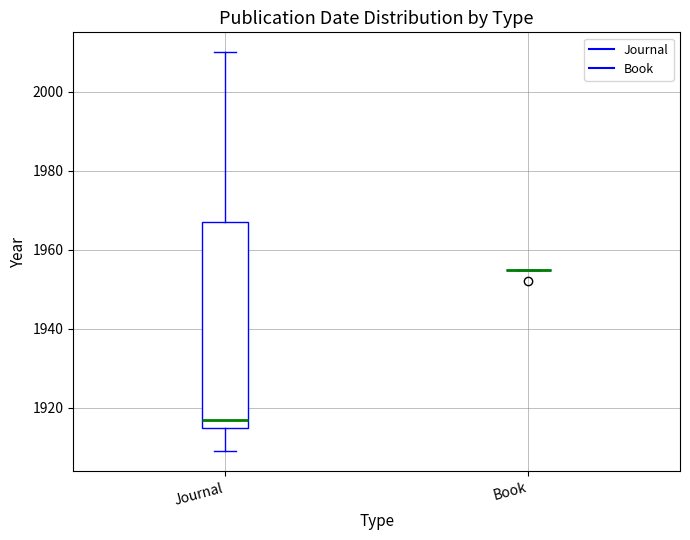

Where is the lower edge of the box for Journal on the y-axis? The values are not printed on the chart, so give them approximately, as read against the axis.

1916